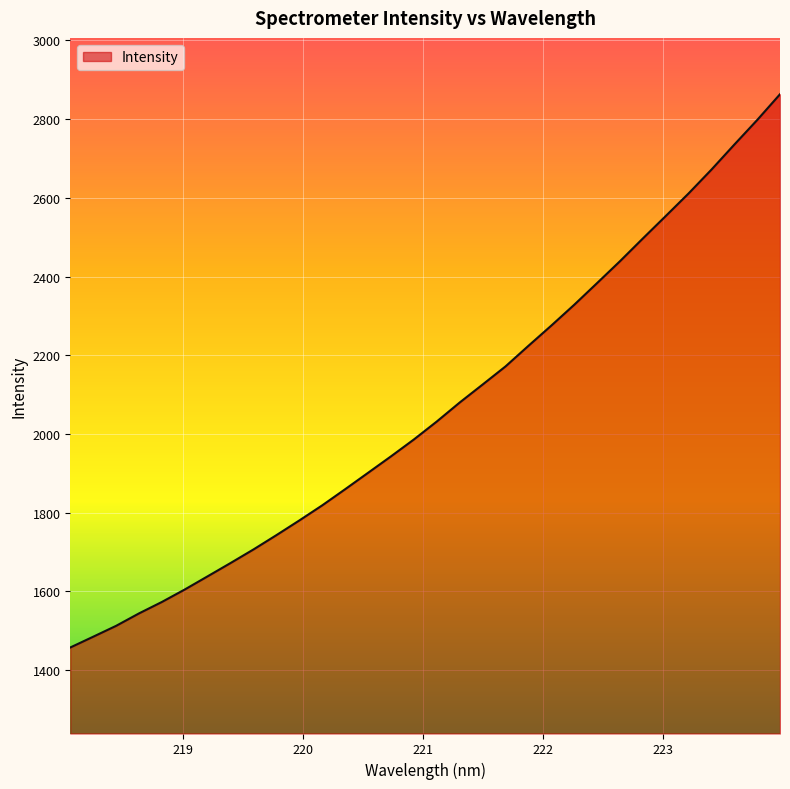

What is the difference between the maximum and minimum values?

1406.0